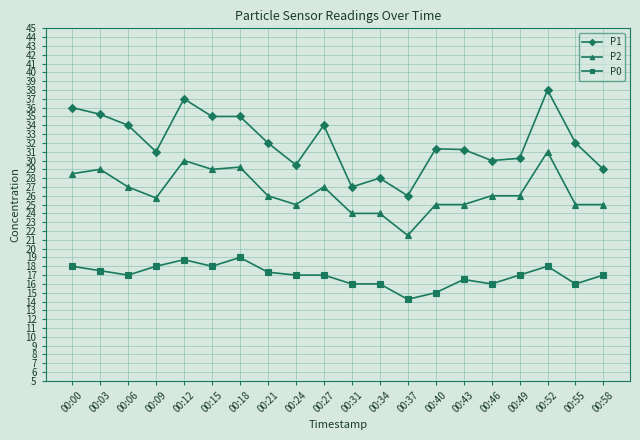

Which label corresponds to the largest value in the chart?

00:52